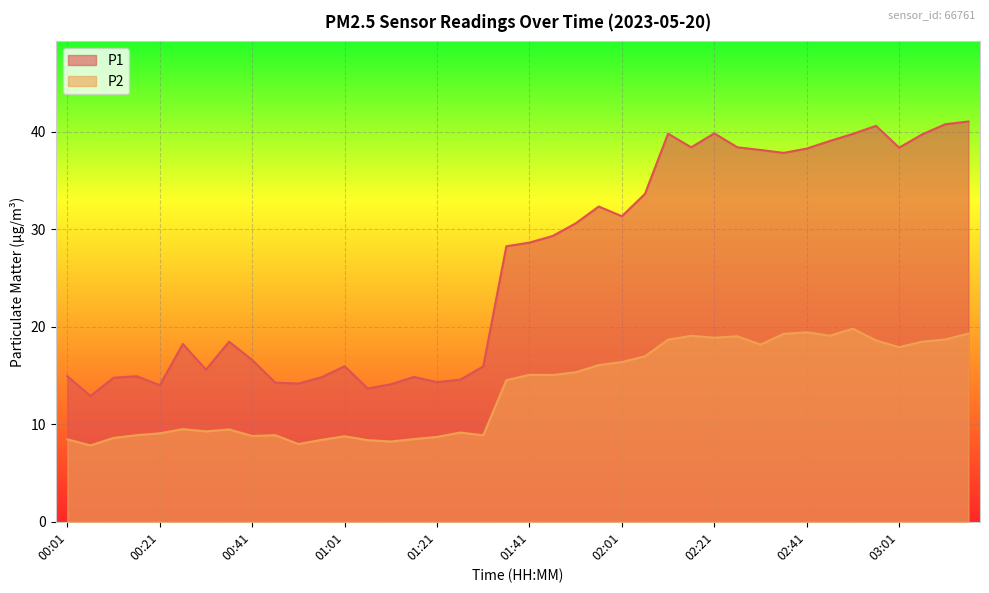

What is the difference between the highest and lowest values at 01:26?

5.4